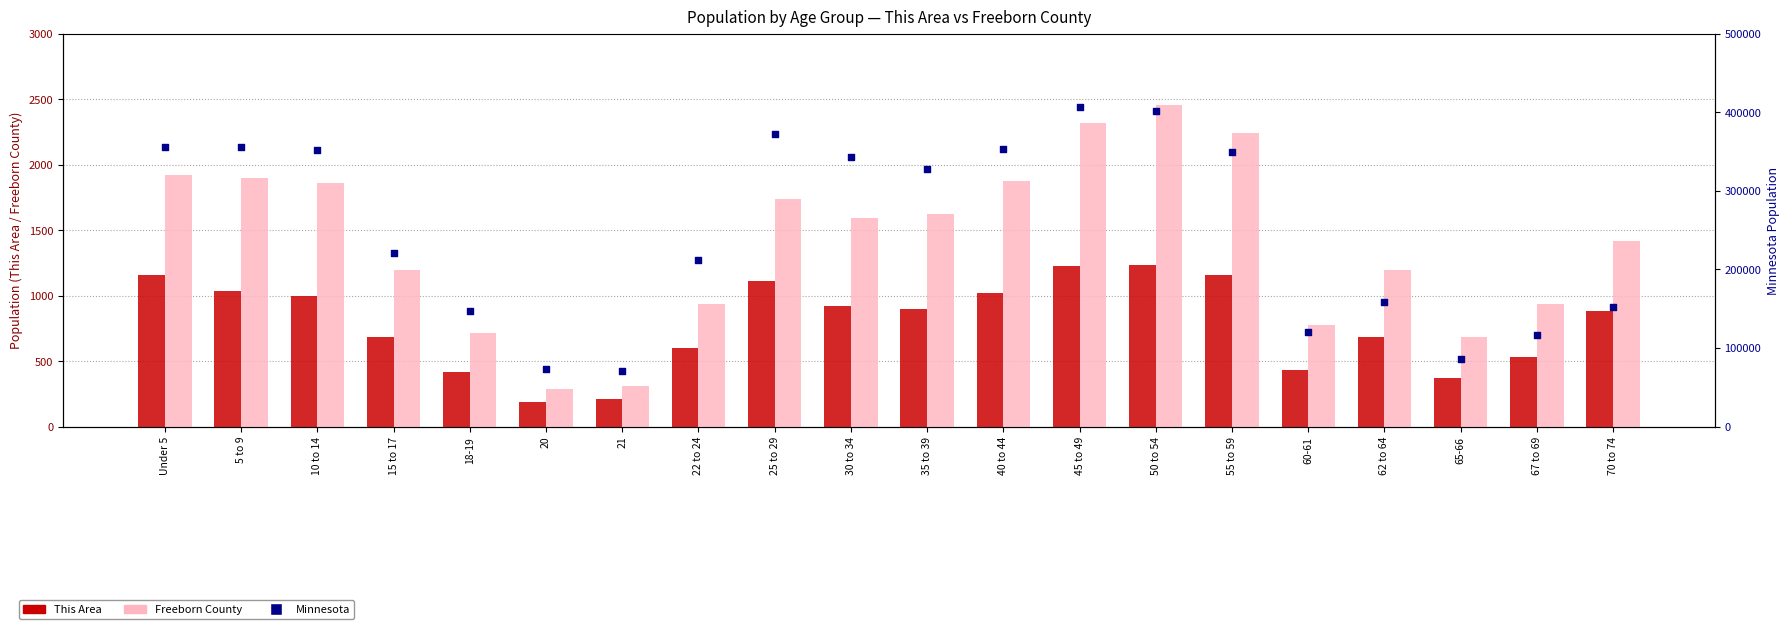

At how many categories does at least one series exceed 345533?

8